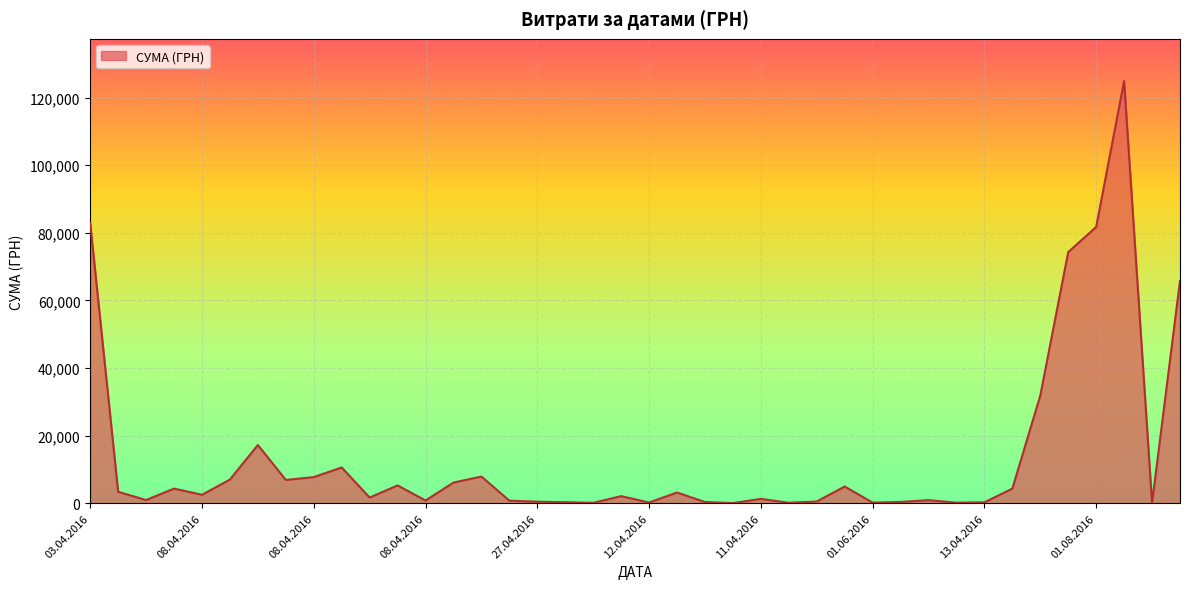

What is the greatest value displayed?

124904.8